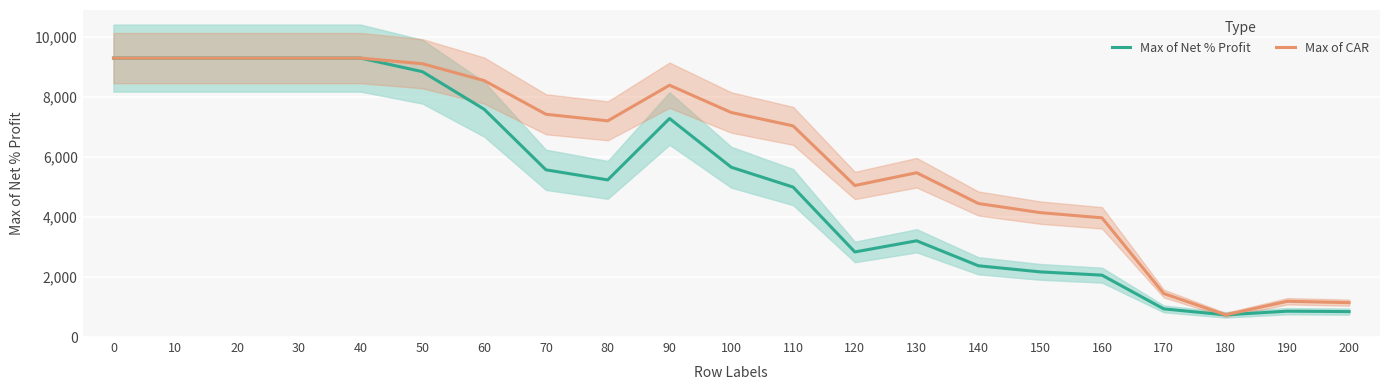

The value of Max of CAR at 160 is 1739.4. True or false?

False